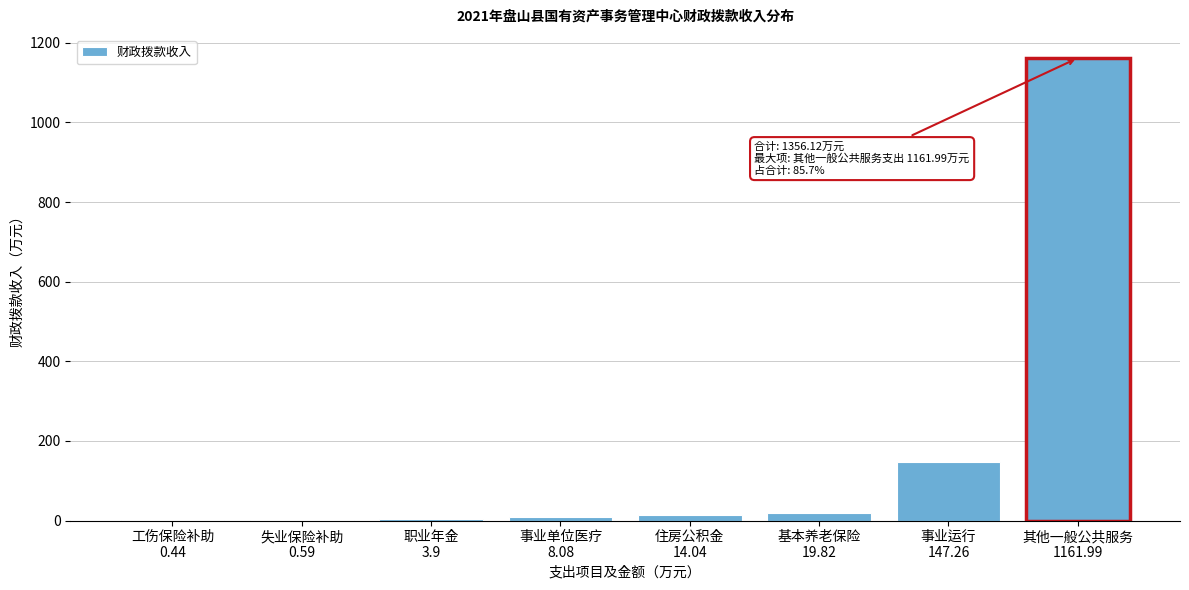

What is the sum of all values?

1356.1